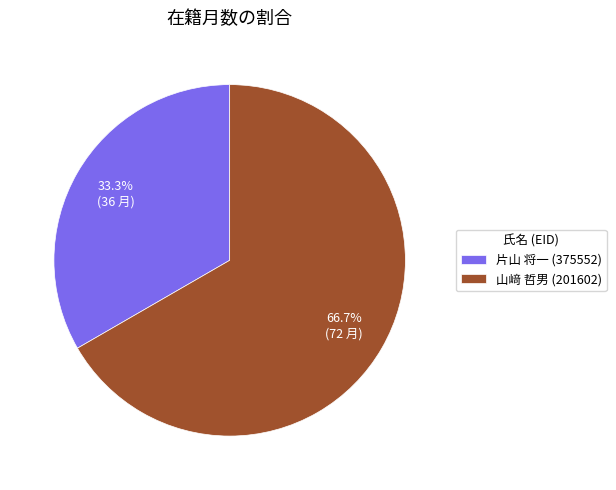

Is 片山 将一 (375552) the majority of the pie?

No